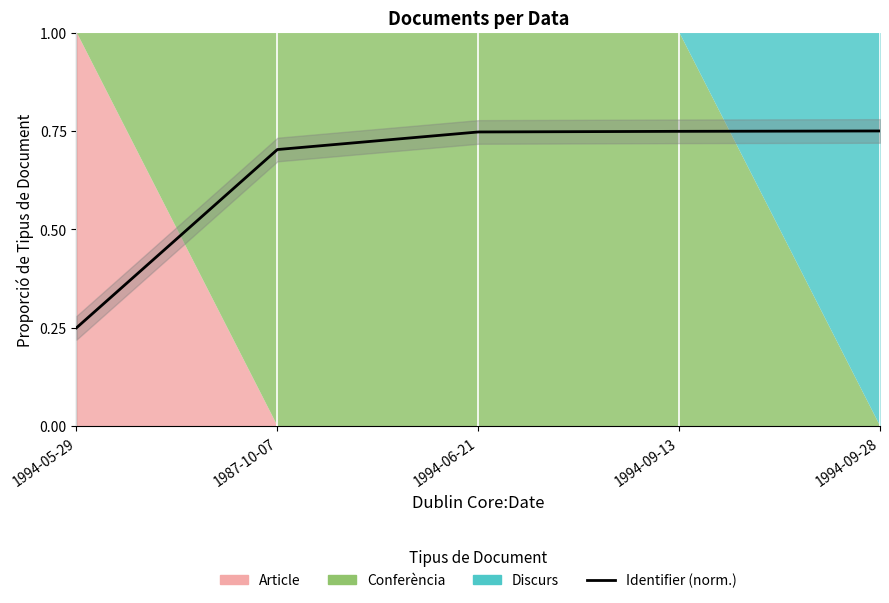

How many lines are shown in the chart?

1